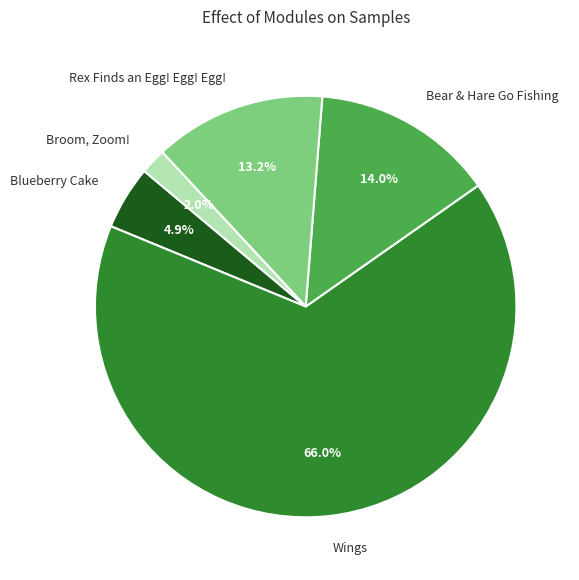

How many segments does this pie chart have?

5